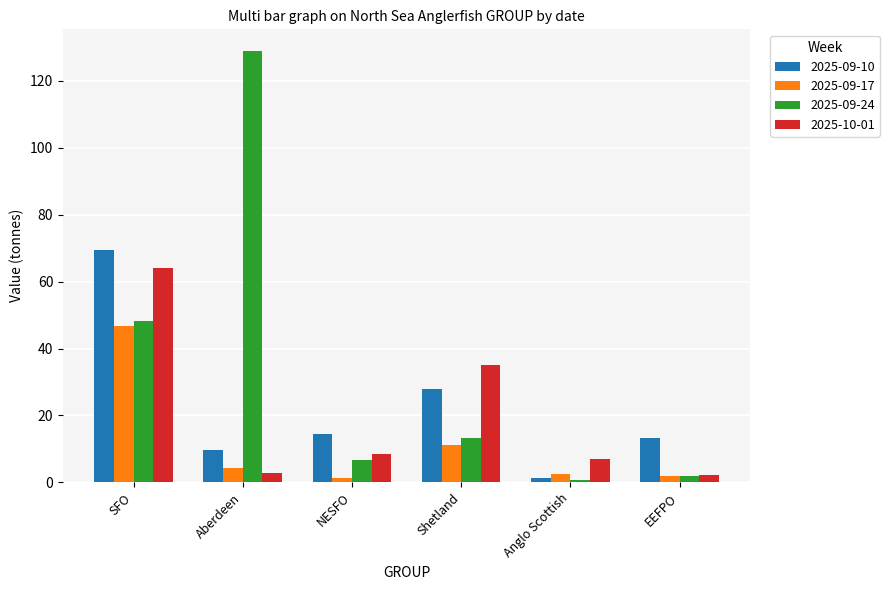

List the series in order of their peak value, lowest first.

2025-09-17, 2025-10-01, 2025-09-10, 2025-09-24